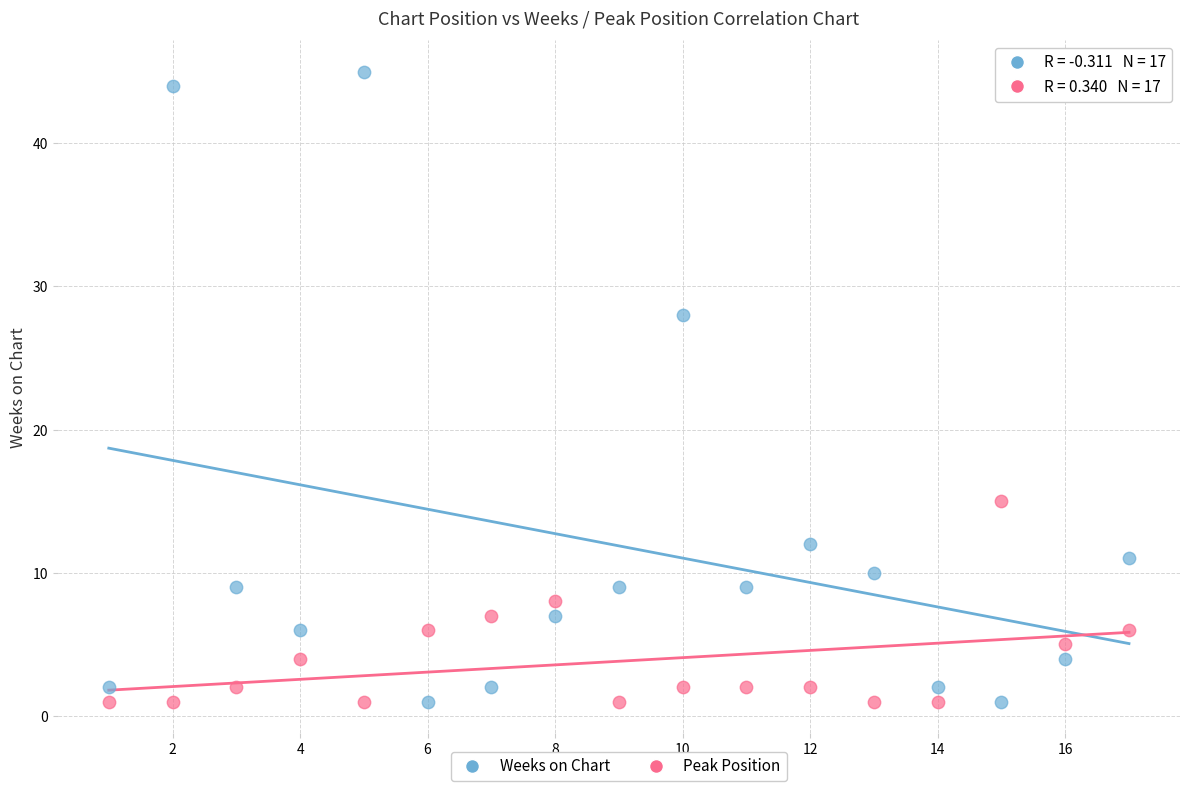

Which series has the widest spread of Y values?

Weeks on Chart